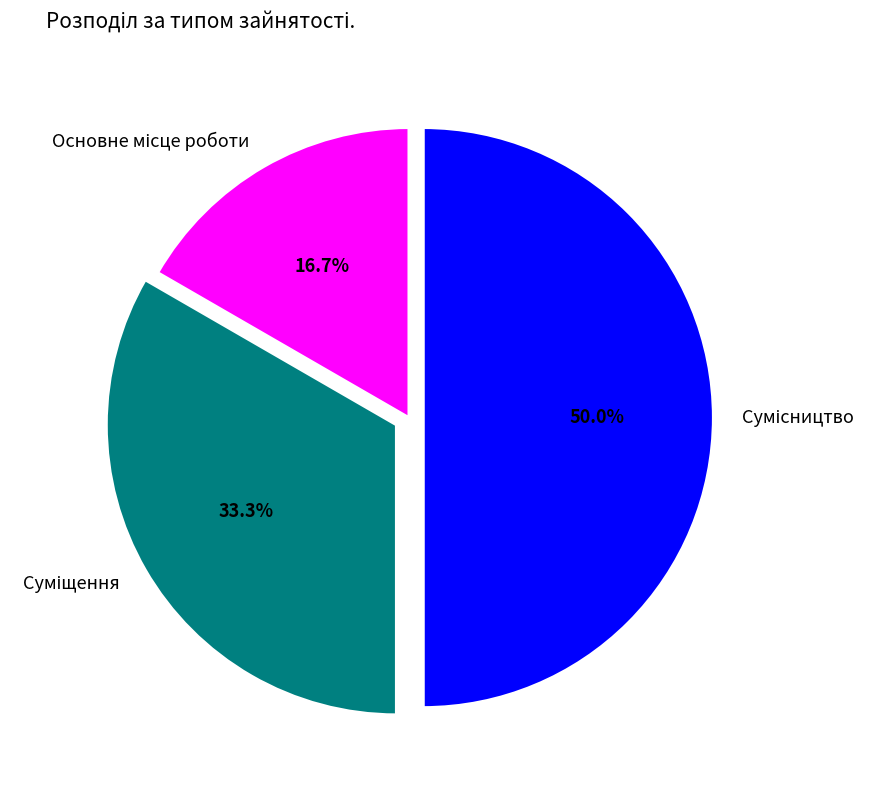

Count the number of slices in the pie.

3